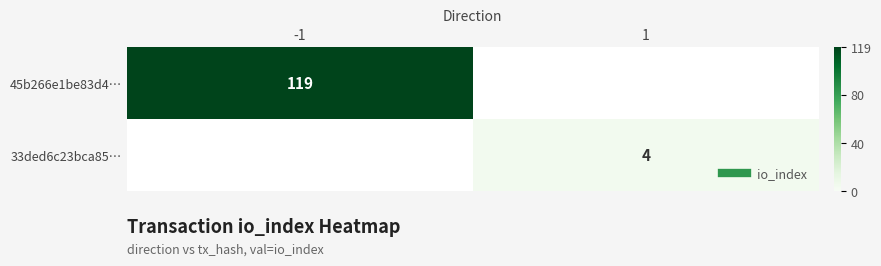

Rank the series at 1 from lowest to highest value.

45b266e1be83d4…, 33ded6c23bca85…